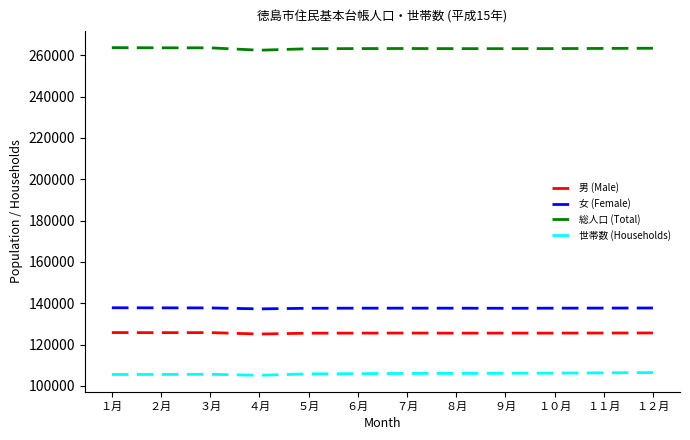

True or false: 男 (Male) and 女 (Female) cross at least once.

False